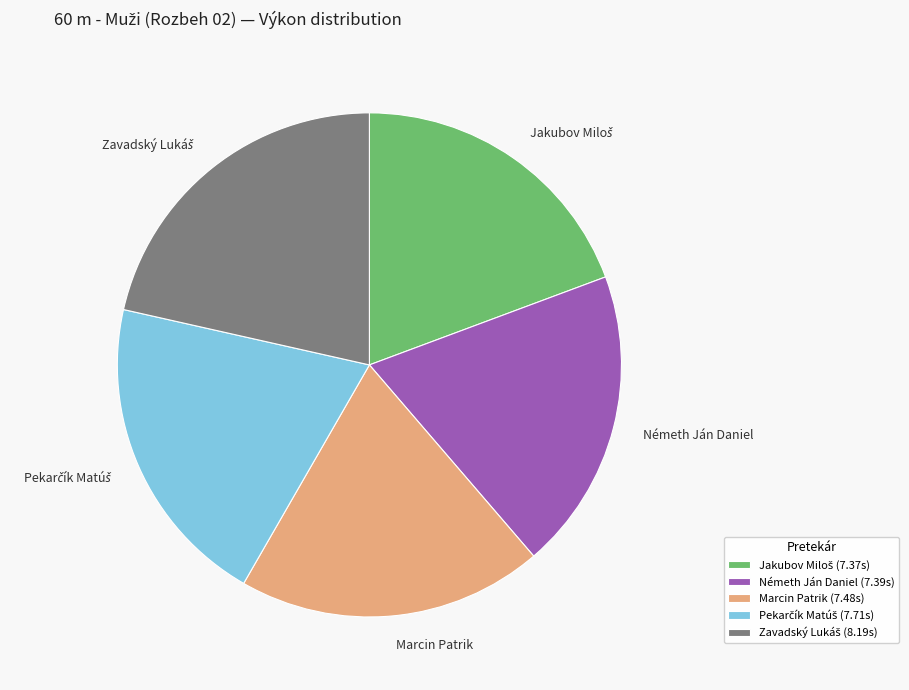

Is it true that Németh Ján Daniel is 19% of the pie?

True